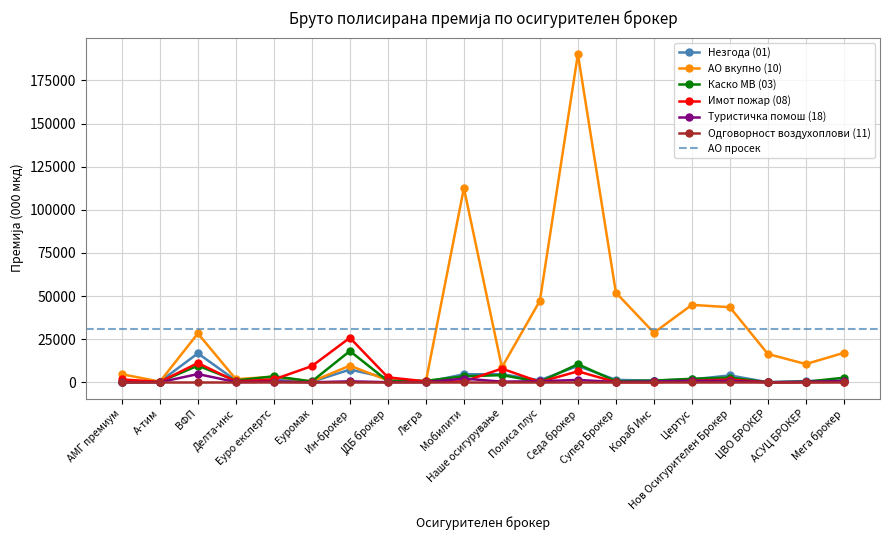

Where is the first local maximum for АО вкупно (10)?

ВФП